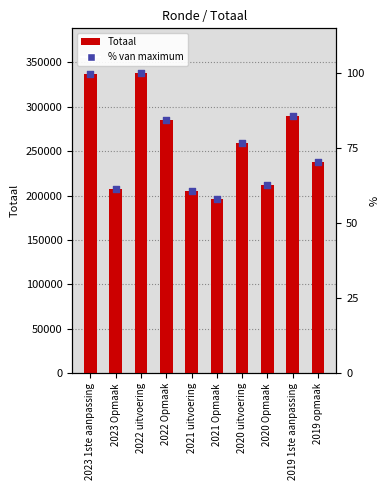

At how many categories does at least one series exceed 58092?

10